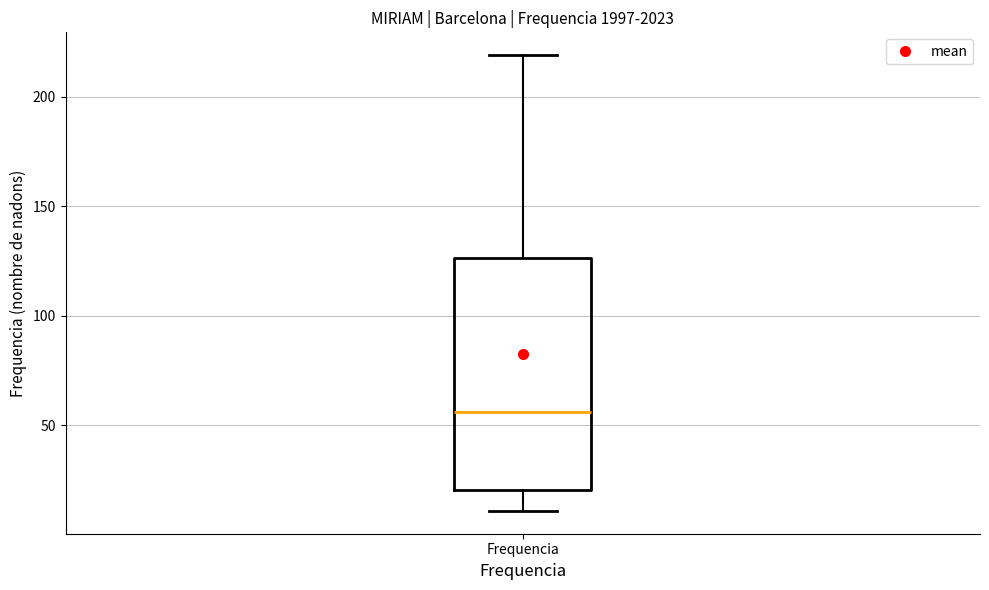

Where does the upper whisker of the box for Frequencia end on the y-axis? The values are not printed on the chart, so give them approximately, as read against the axis.

220